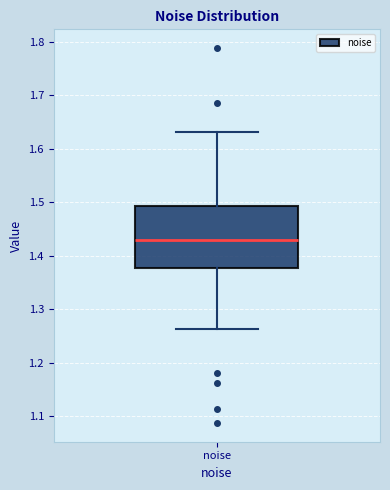

Where is the upper edge of the box for noise on the y-axis? The values are not printed on the chart, so give them approximately, as read against the axis.

1.49